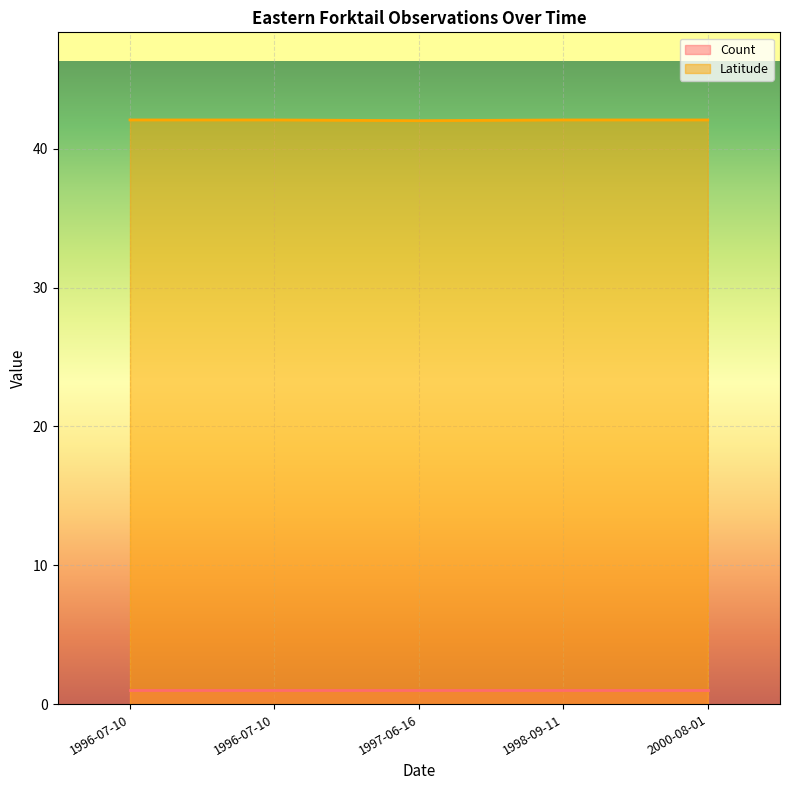

Count the number of data series in this chart.

2